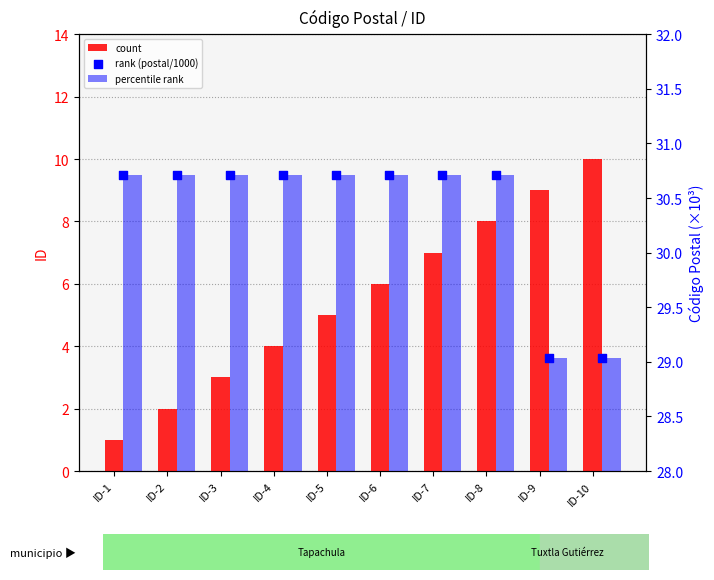

At how many categories does at least one series exceed 20?

10